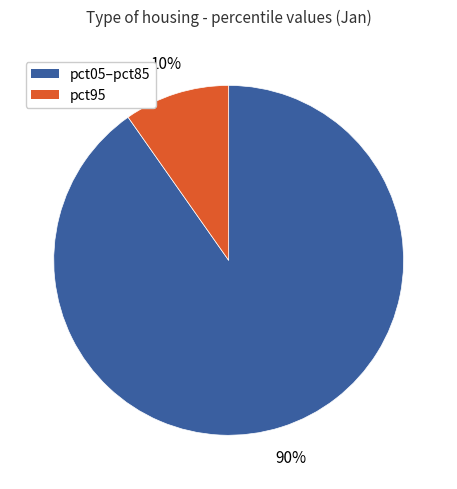

Is there a majority slice in this chart?

Yes